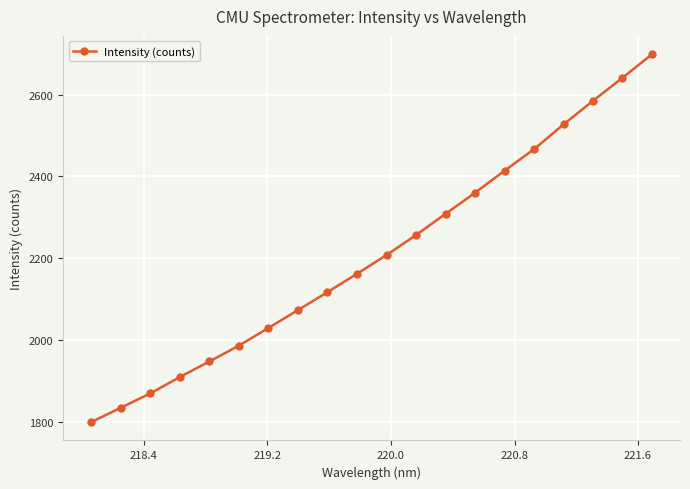

Reading right to left, list all the values displayed in this chart.

2698.5	2641.0	2584.7	2526.9	2466.3	2413.8	2359.8	2308.3	2256.5	2207.6	2161.7	2116.9	2073.1	2029.3	1986.2	1947.5	1909.4	1869.4	1834.3	1799.2